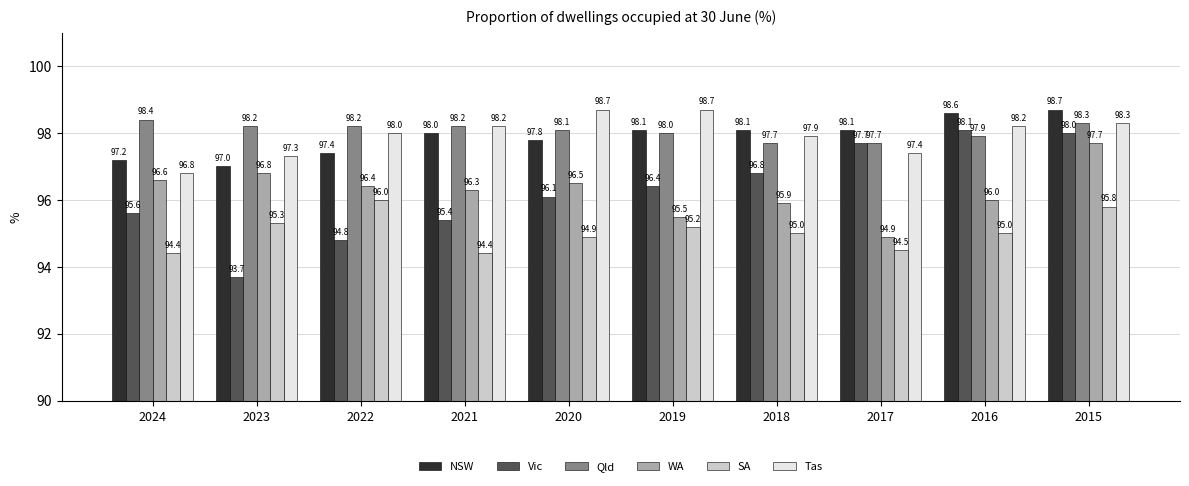

Reading right to left, transcribe all the data shown in this chart.

NSW: 2015=98.7	2016=98.6	2017=98.1	2018=98.1	2019=98.1	2020=97.8	2021=98.0	2022=97.4	2023=97.0	2024=97.2
Vic: 2015=98.0	2016=98.1	2017=97.7	2018=96.8	2019=96.4	2020=96.1	2021=95.4	2022=94.8	2023=93.7	2024=95.6
Qld: 2015=98.3	2016=97.9	2017=97.7	2018=97.7	2019=98.0	2020=98.1	2021=98.2	2022=98.2	2023=98.2	2024=98.4
WA: 2015=97.7	2016=96.0	2017=94.9	2018=95.9	2019=95.5	2020=96.5	2021=96.3	2022=96.4	2023=96.8	2024=96.6
SA: 2015=95.8	2016=95.0	2017=94.5	2018=95.0	2019=95.2	2020=94.9	2021=94.4	2022=96.0	2023=95.3	2024=94.4
Tas: 2015=98.3	2016=98.2	2017=97.4	2018=97.9	2019=98.7	2020=98.7	2021=98.2	2022=98.0	2023=97.3	2024=96.8